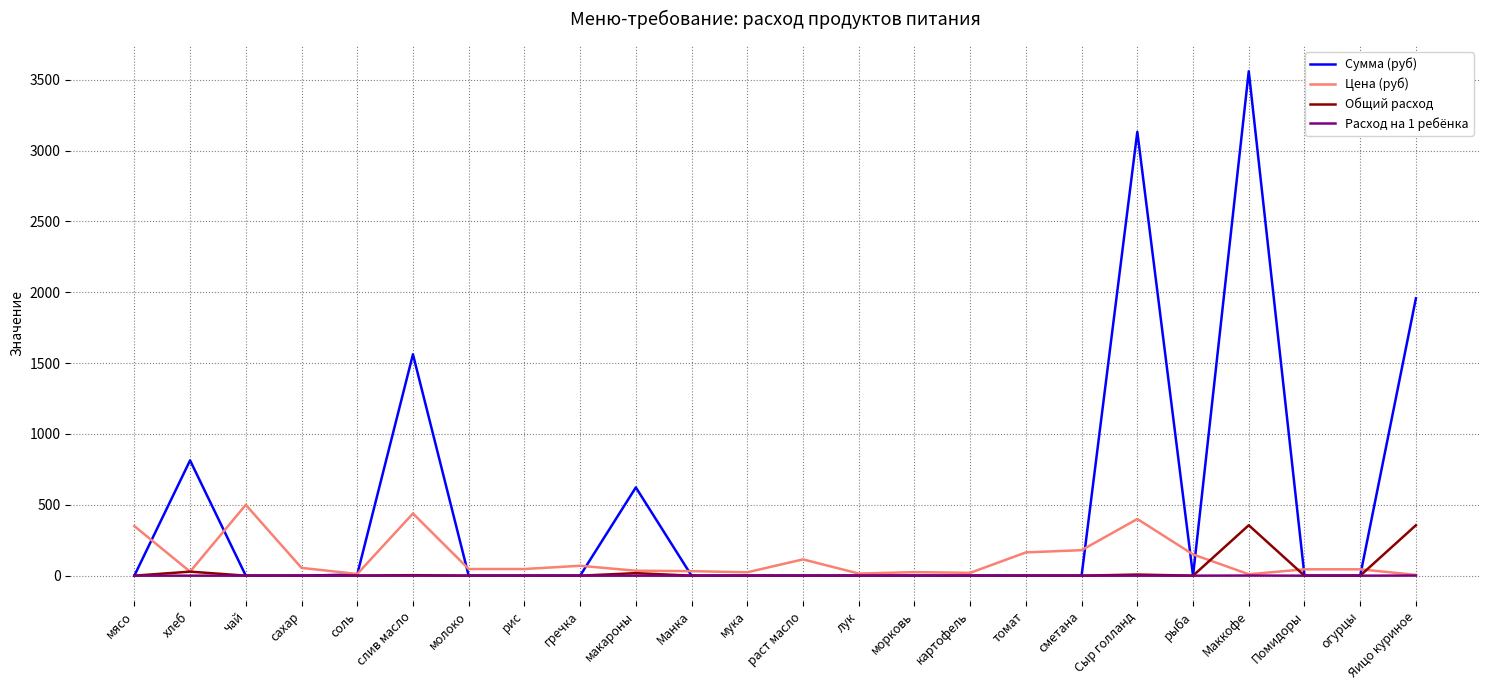

What is the maximum value shown in the chart?

3560.0